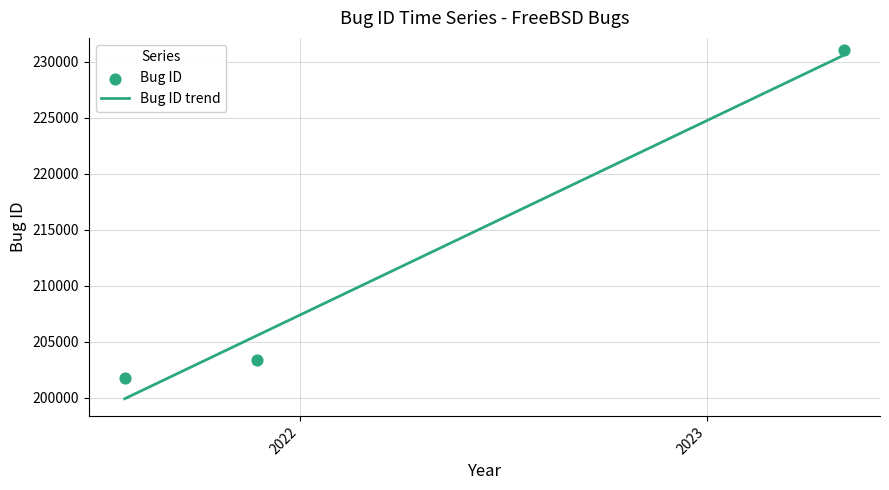

Approximately how many times larger is the value at 2023-05-04 compared to 2021-07-28?

1.1